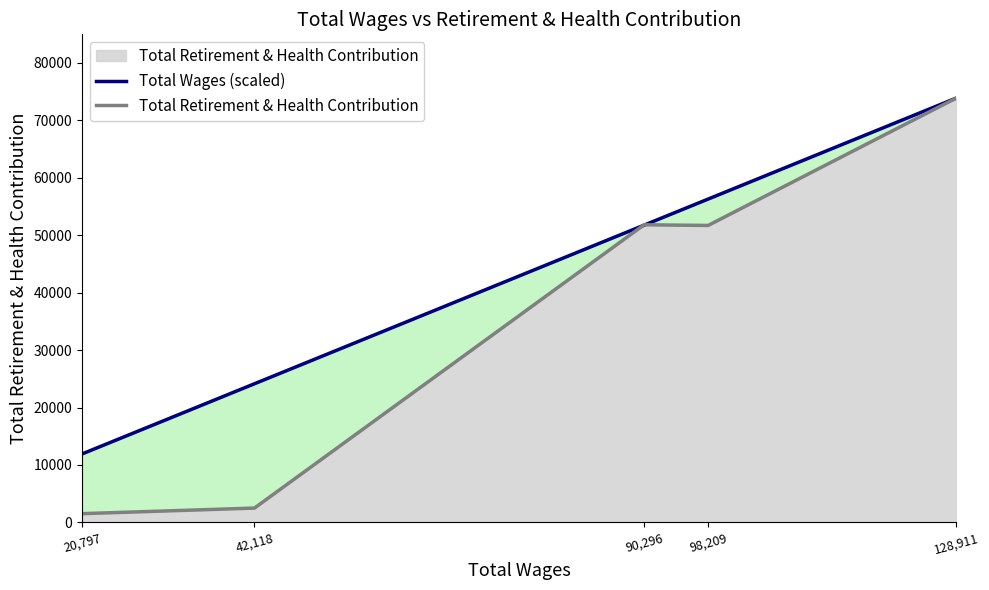

What is the greatest value displayed?

73889.0